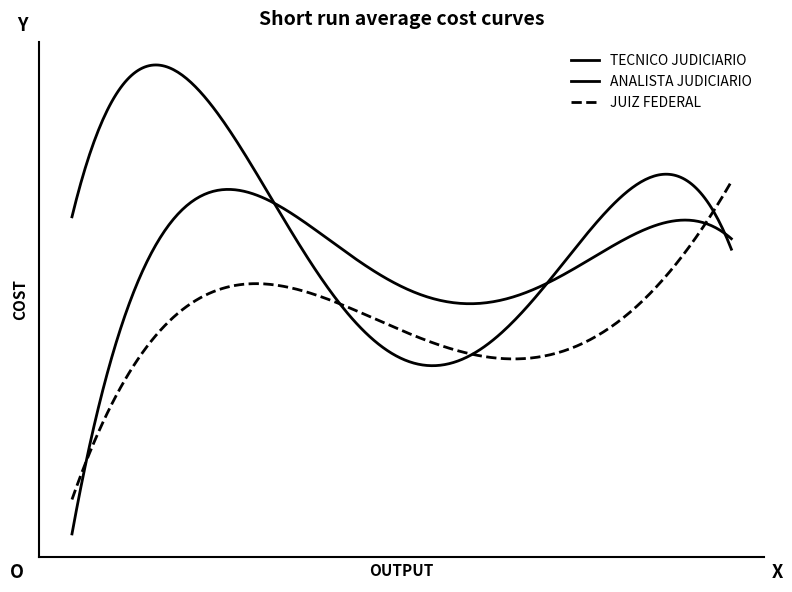

Where is the first local maximum for ANALISTA JUDICIARIO?

3